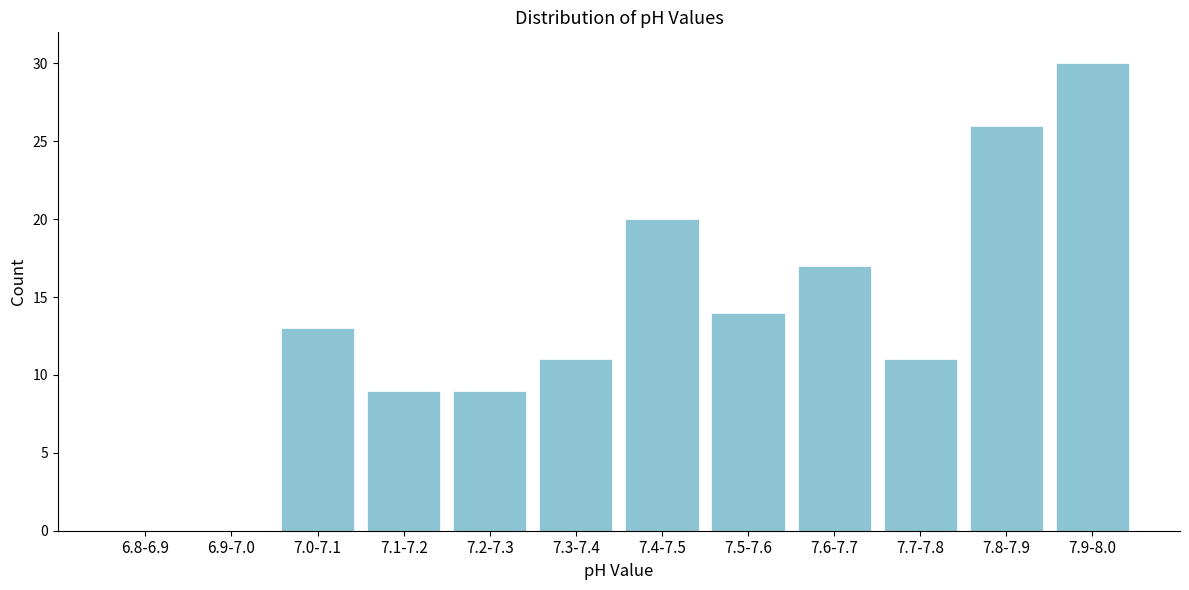

Reading left to right, what are all the values shown in this chart?

6.8-6.9=0	6.9-7.0=0	7.0-7.1=13	7.1-7.2=9	7.2-7.3=9	7.3-7.4=11	7.4-7.5=20	7.5-7.6=14	7.6-7.7=17	7.7-7.8=11	7.8-7.9=26	7.9-8.0=30